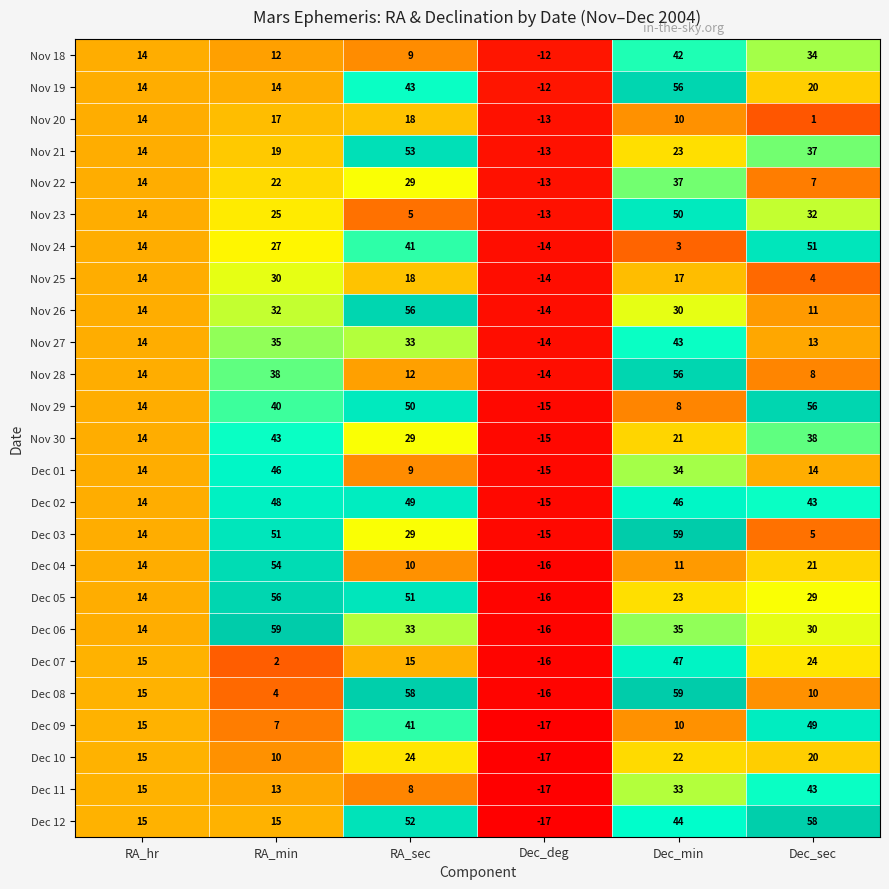

What is the sum of all Nov 27 values?

124